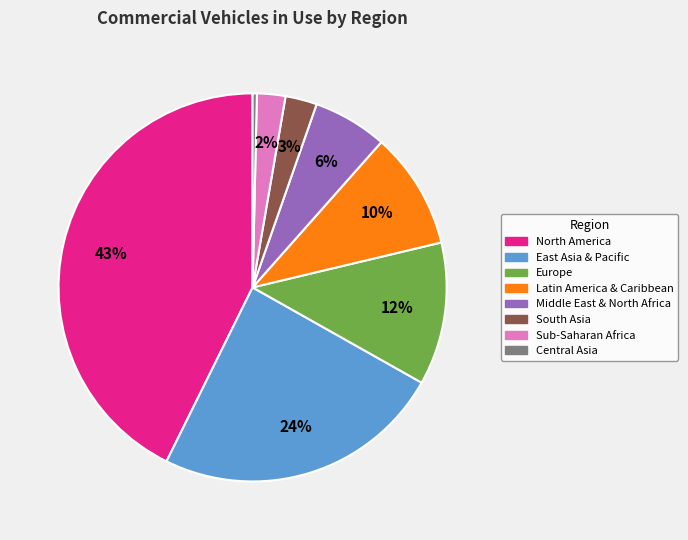

Which has a higher value, Sub-Saharan Africa or Europe?

Europe